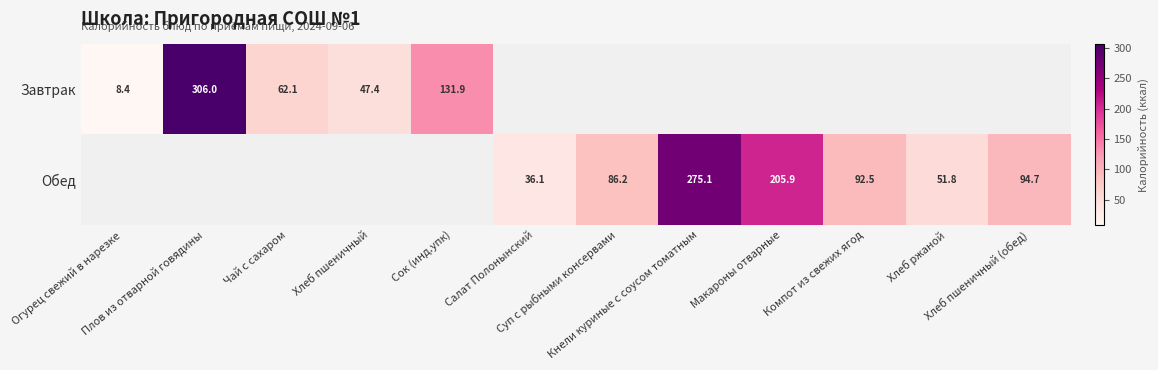

Which category has the lowest value across all series?

Огурец свежий в нарезке